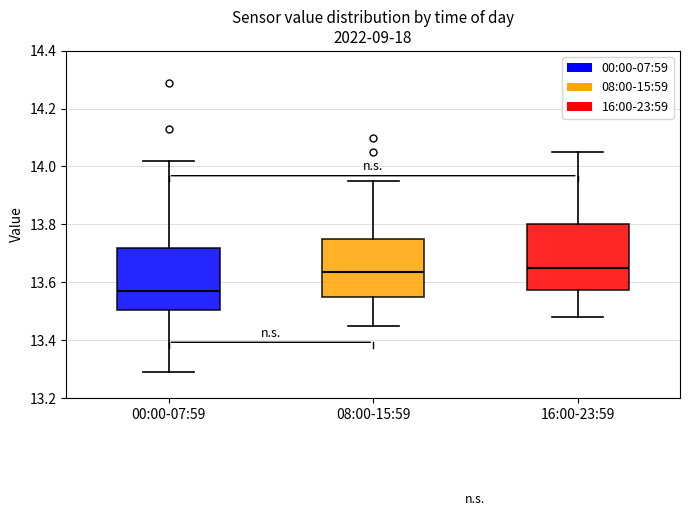

Reading left to right, transcribe this box plot: for each box, give where its median line is, the range the box spans, and where its two whiskers end, as read against the y-axis. The values are not printed on the chart, so give them approximately, as read against the axis.

00:00-07:59: median 13.58, box 13.50 to 13.72, whiskers 13.30 to 14.02
08:00-15:59: median 13.64, box 13.56 to 13.76, whiskers 13.46 to 13.96
16:00-23:59: median 13.66, box 13.58 to 13.80, whiskers 13.48 to 14.06